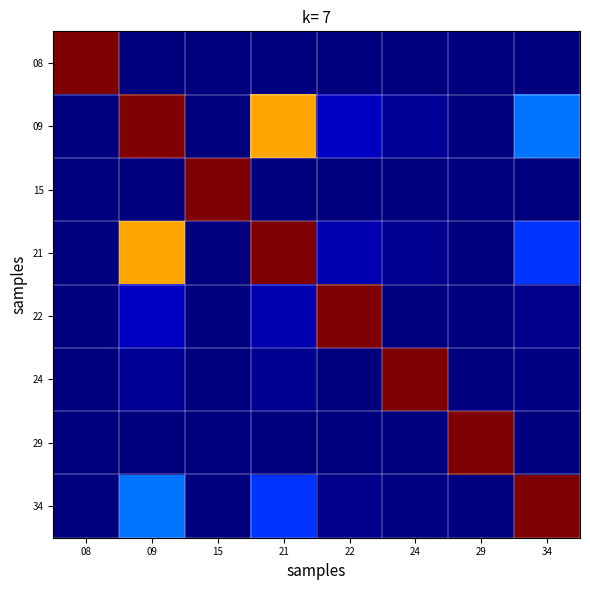

Between 21 and 29, which series saw the biggest shift?

21